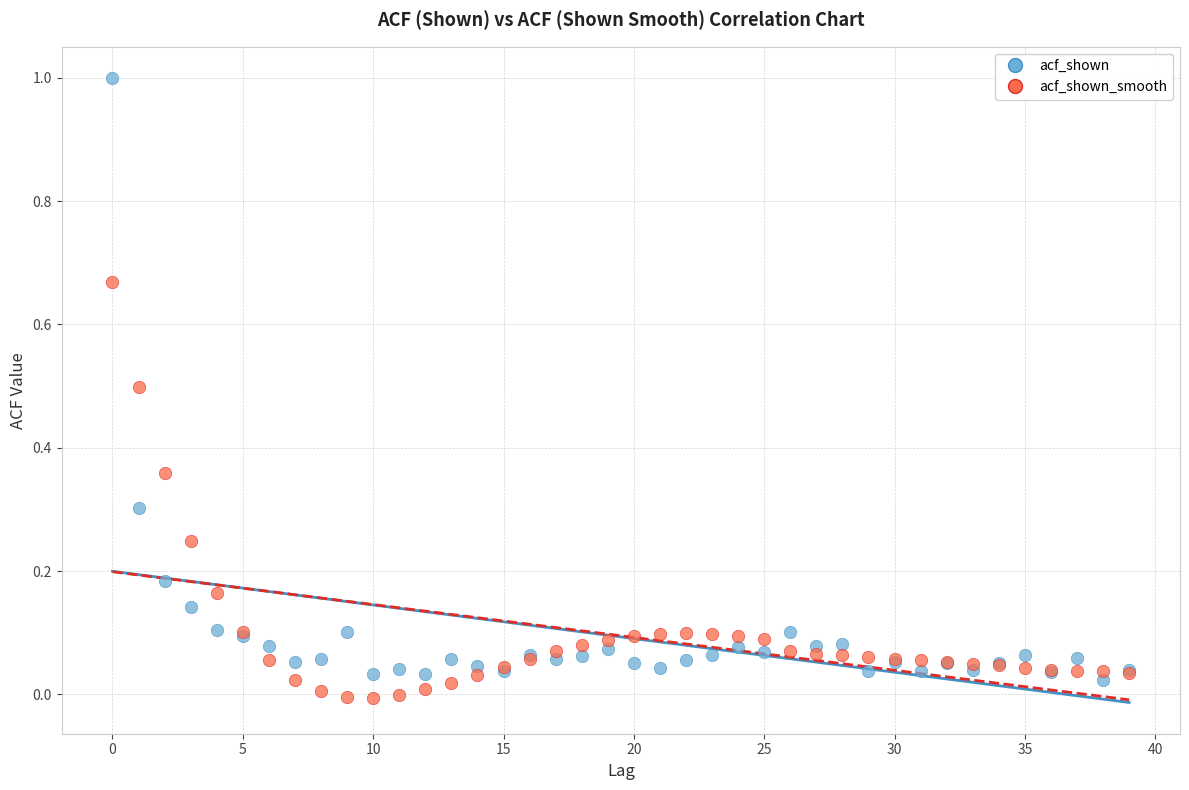

What are all the series names shown in the legend?

acf_shown, acf_shown_smooth